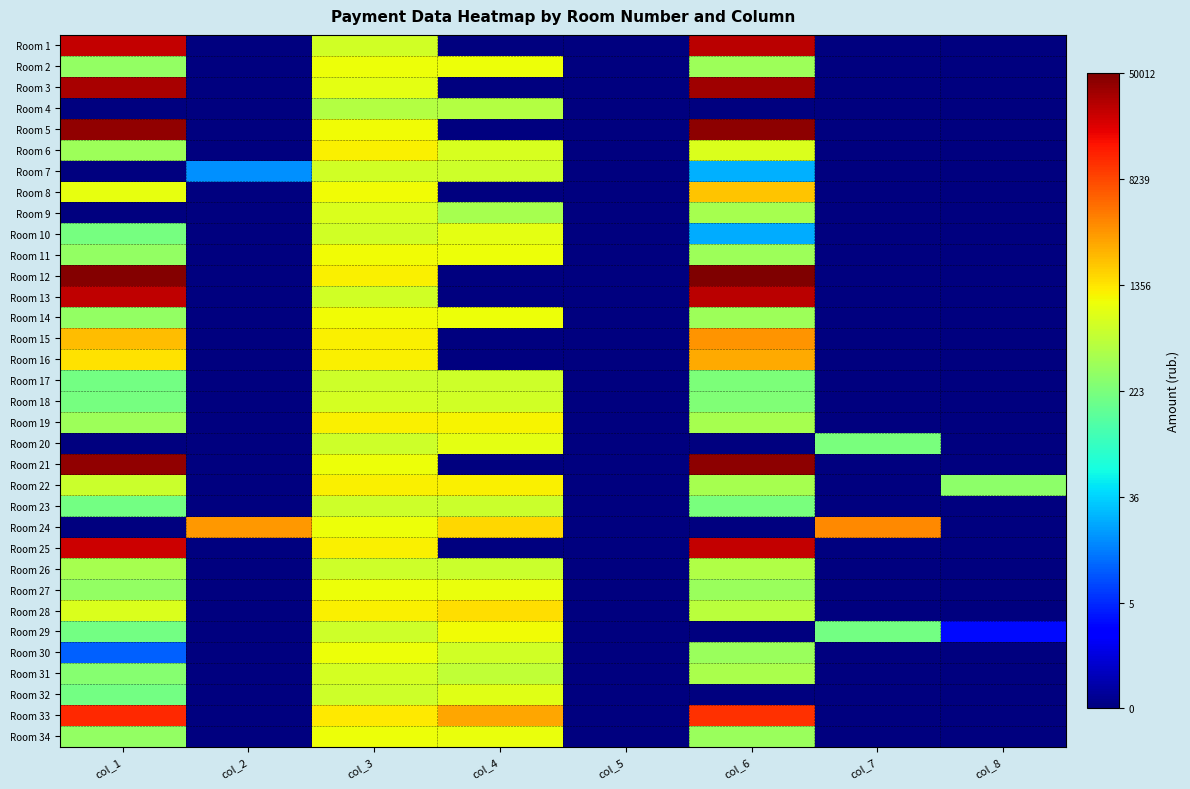

At which category is the sum across all series the highest?

col_3